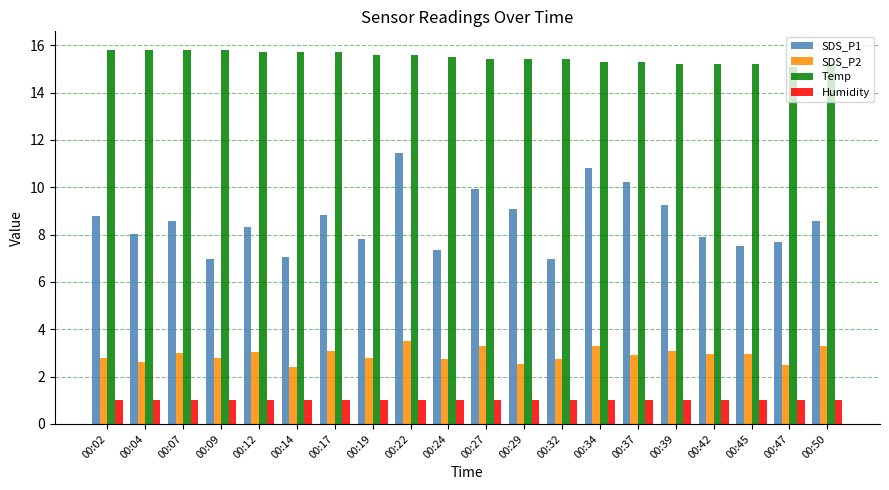

What is the value of the SDS_P2 bar at the 9th from the left?

3.5